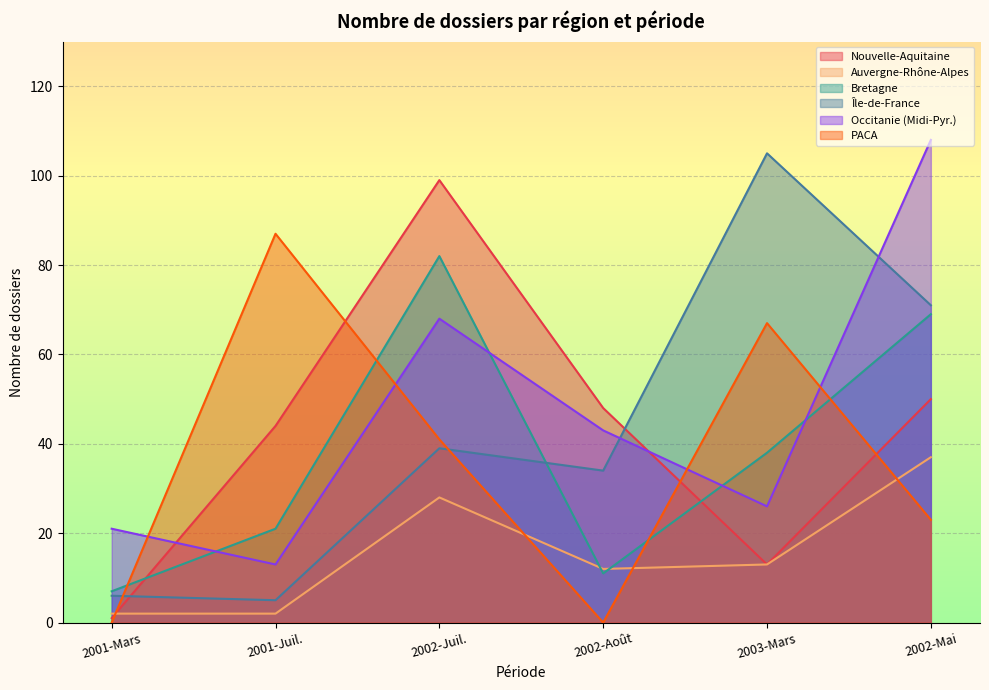

Between 2001-Mars and 2002-Mai, which series saw the biggest shift?

Occitanie (Midi-Pyr.)